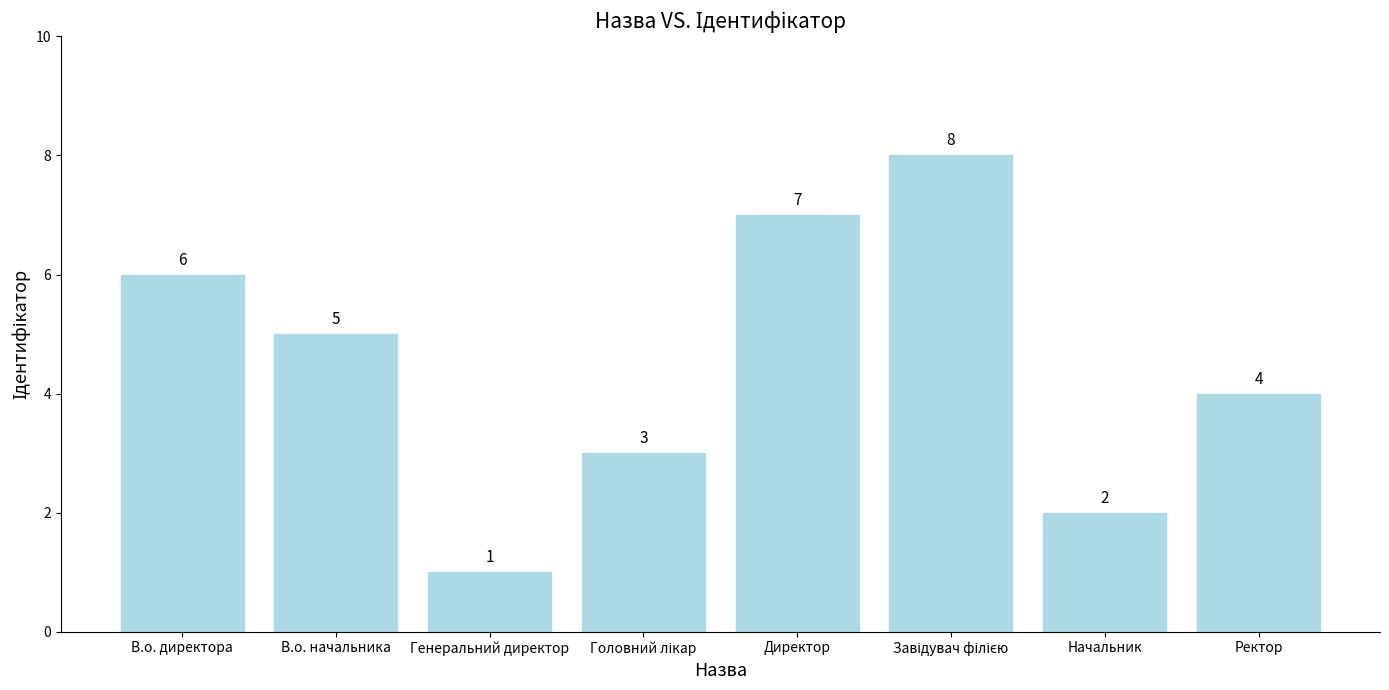

What is the minimum value shown in the chart?

1